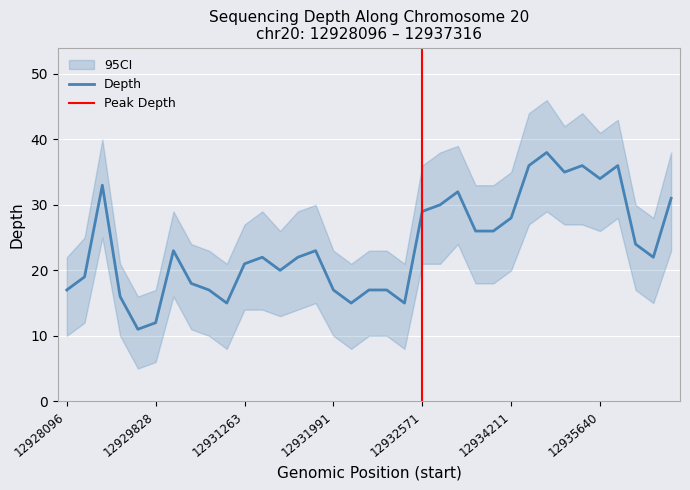

Between 12934211 and 12930388, which is larger?

12934211